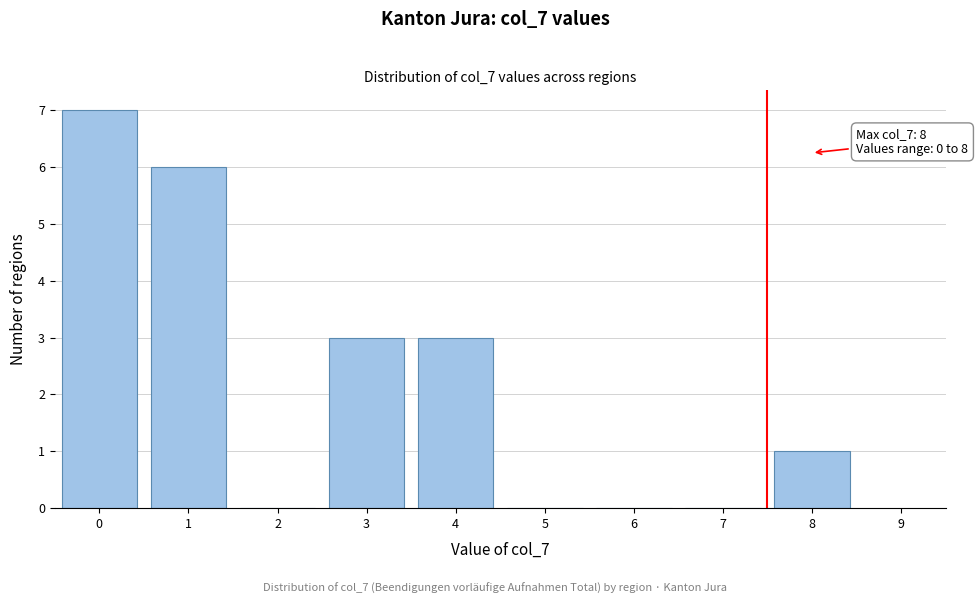

Reading left to right, transcribe all the data shown in this chart.

0=7	1=6	2=0	3=3	4=3	5=0	6=0	7=0	8=1